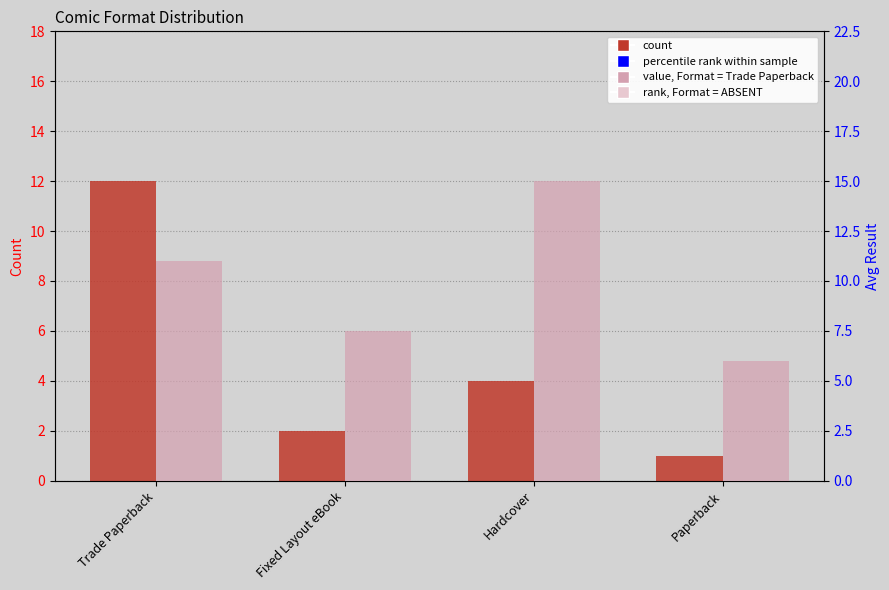

Are the bars grouped side by side (vs. stacked)?

Yes